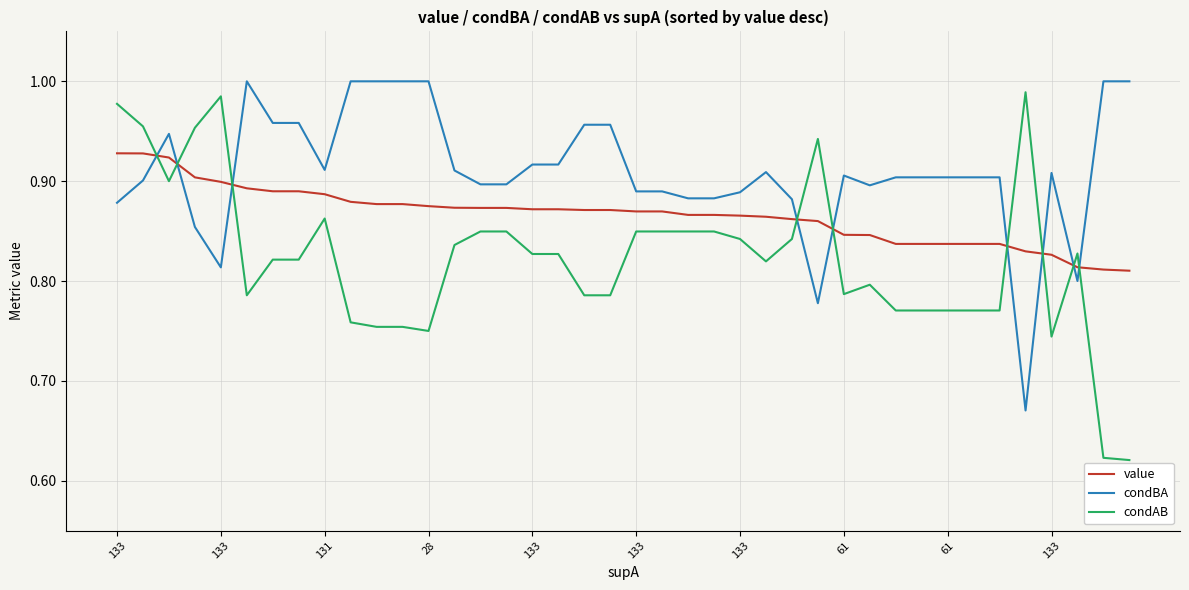

True or false: value and condBA intersect in this chart.

True